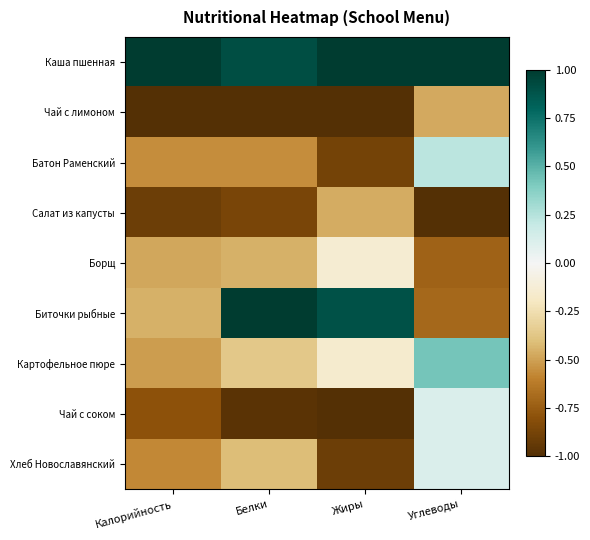

How many distinct data groups are displayed?

9